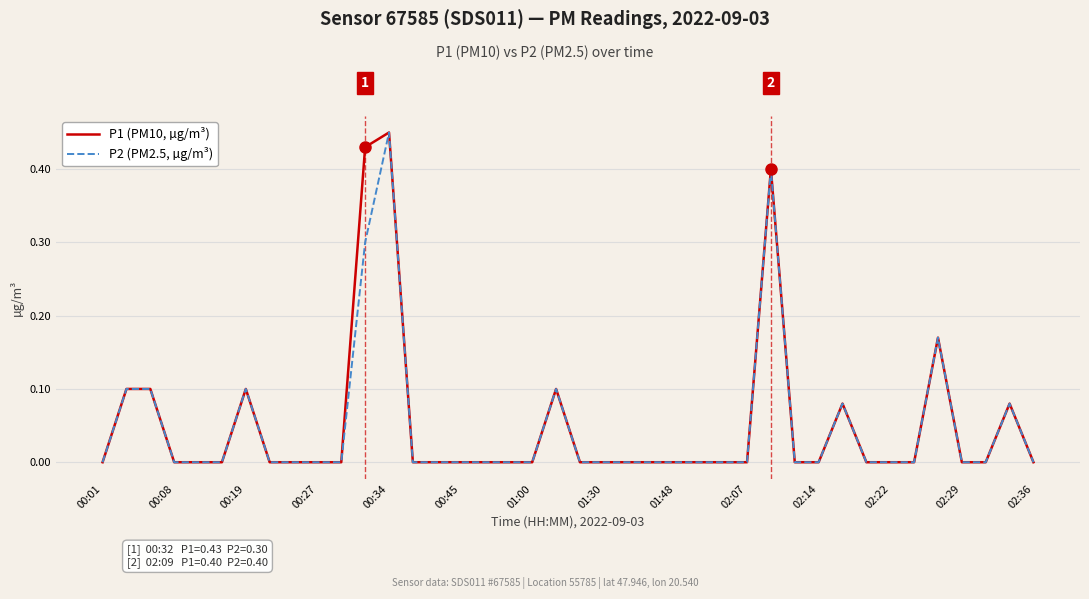

List the series in order of their overall mean, lowest first.

P2 (PM2.5, µg/m³), P1 (PM10, µg/m³)